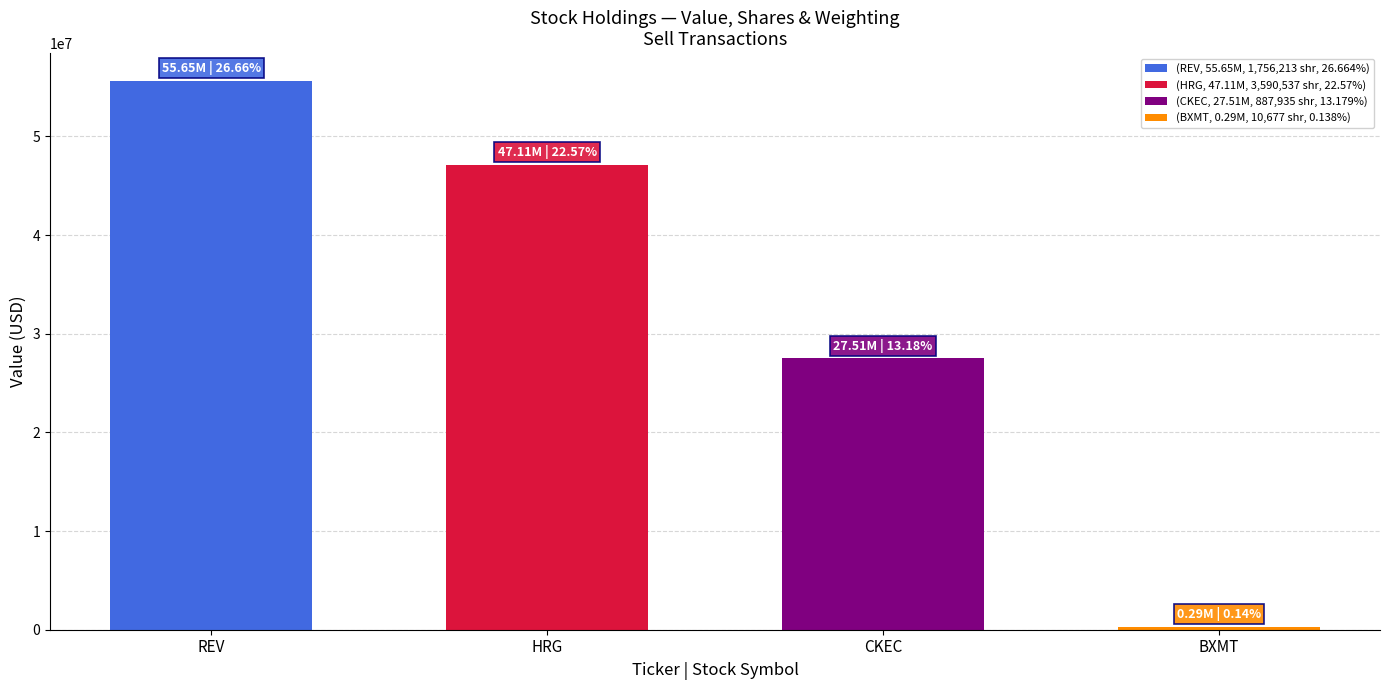

What is the greatest value displayed?

55654000.0